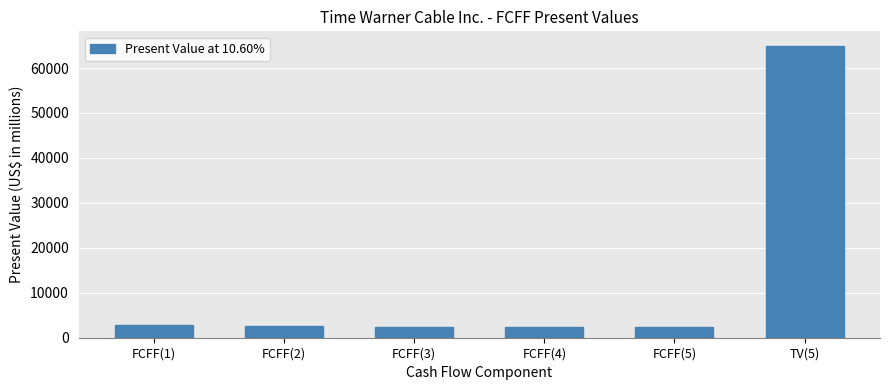

What is the ratio of the value at TV(5) to the value at FCFF(4)?

27.4